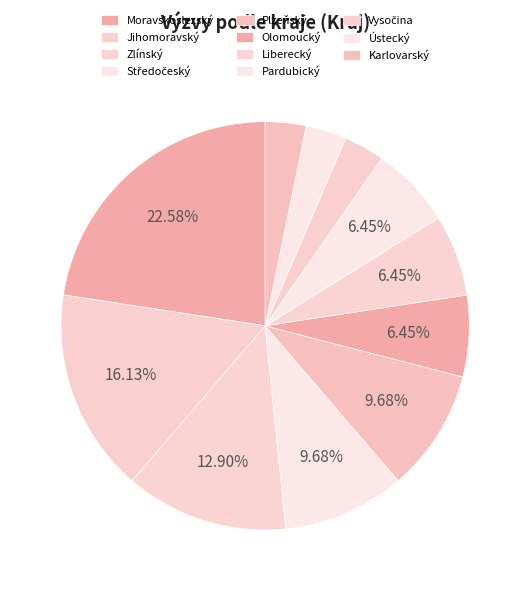

How many segments does this pie chart have?

11